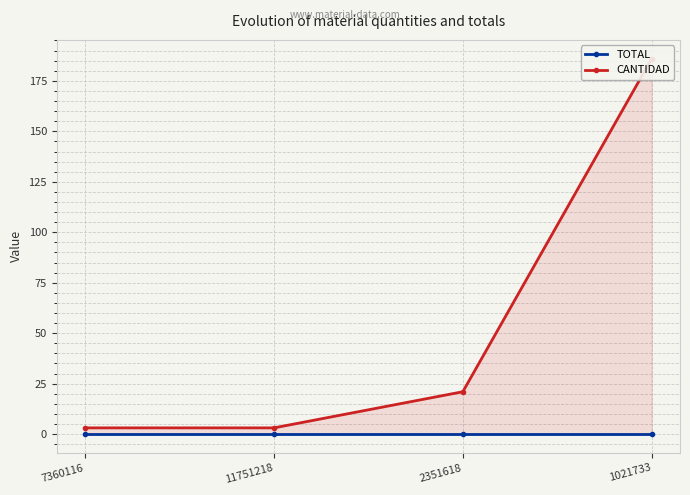

Does the chart have visible grid lines?

Yes